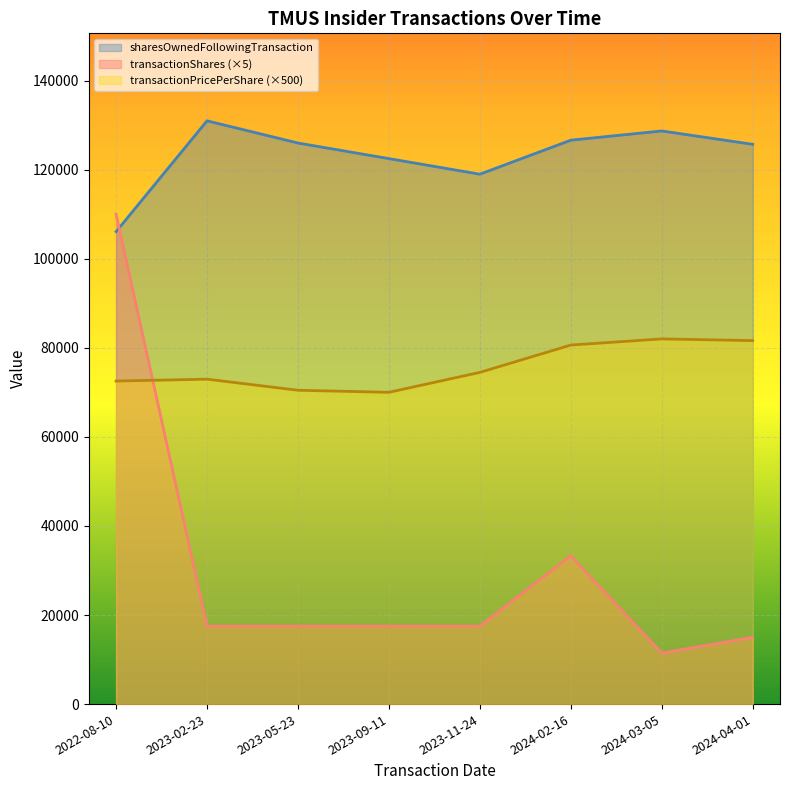

Which series changed the most between 2022-08-10 and 2024-04-01?

transactionShares (×5)